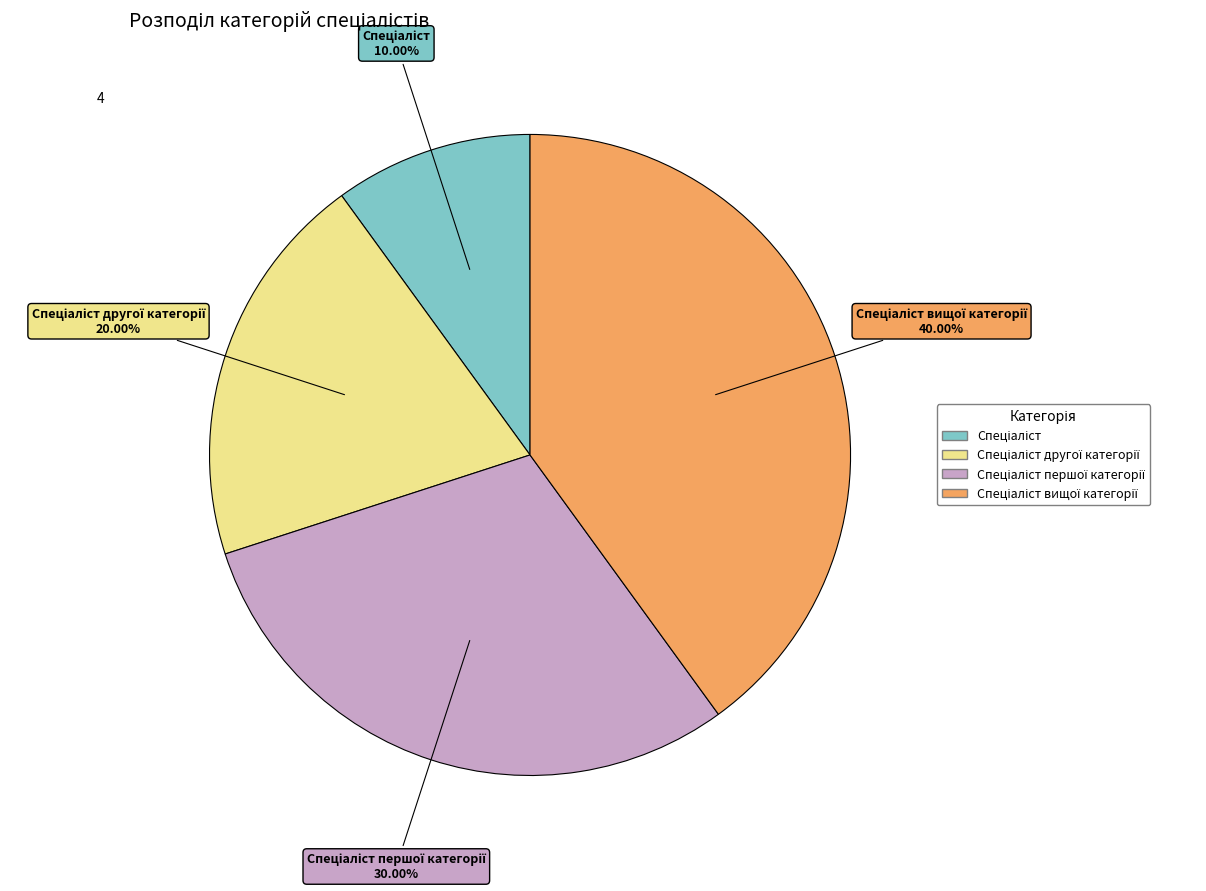

Does any single category account for the majority?

No